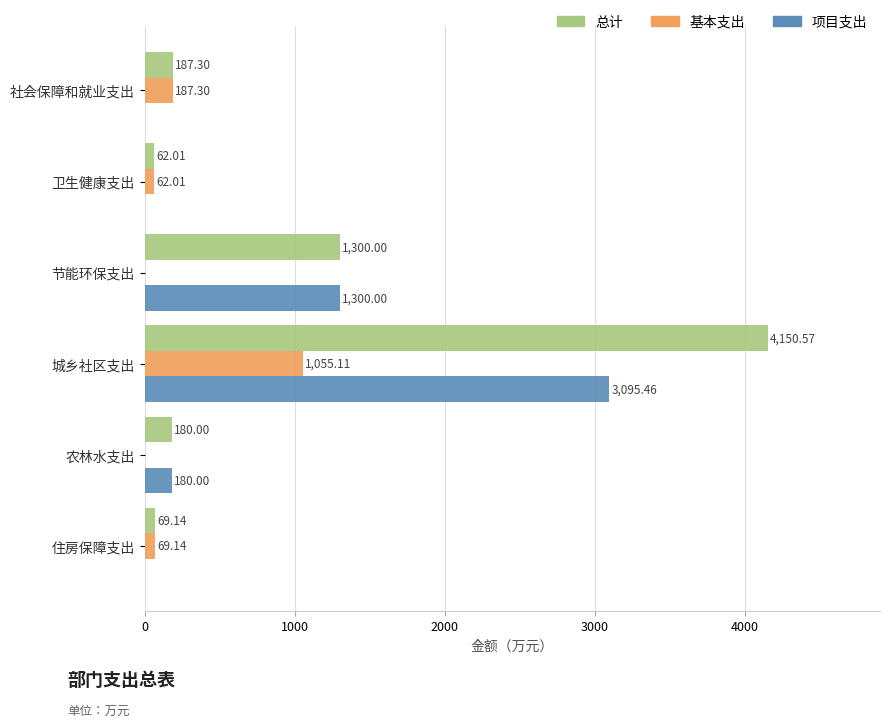

What is the sum of all 基本支出 values?

1373.6